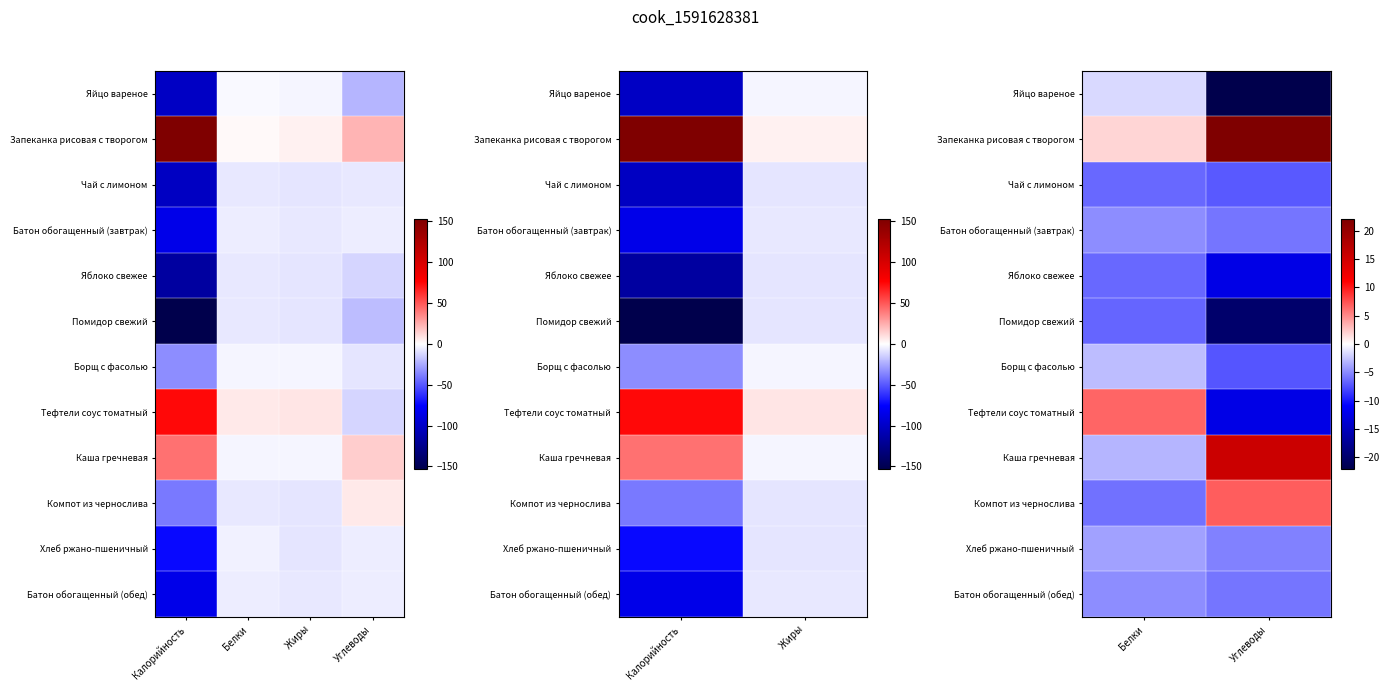

What is the approximate value of Помидор свежий at Углеводы?

-20.0